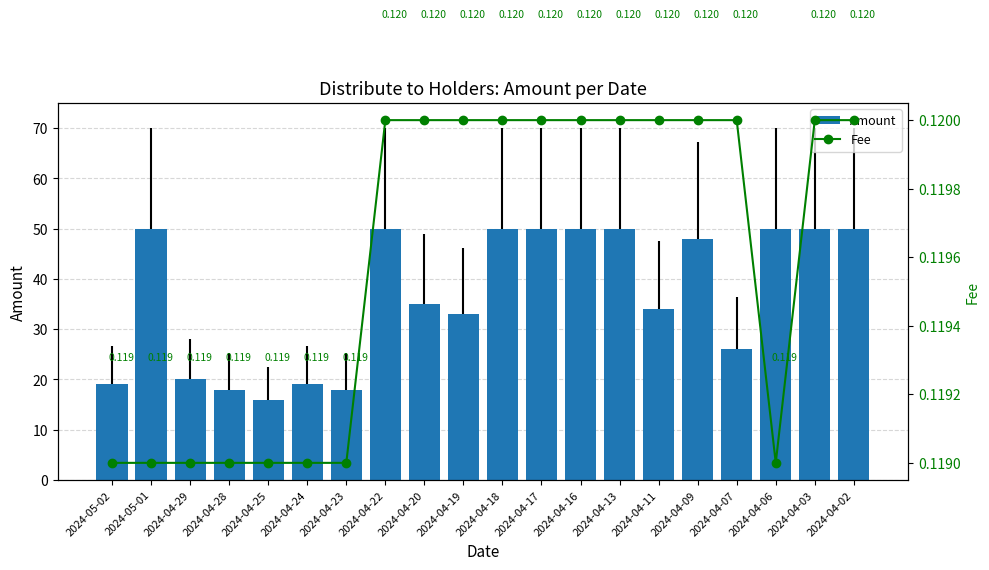

At which category does the chart reach its peak across all series?

2024-05-01